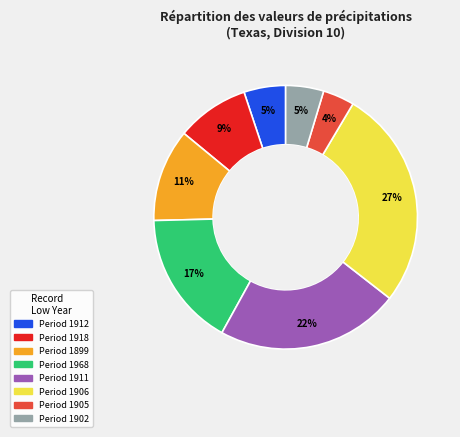

How many segments does this pie chart have?

8